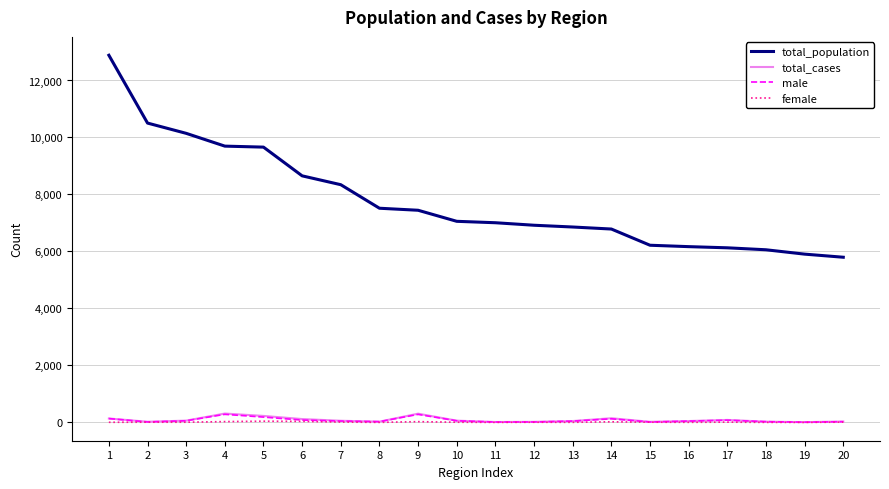

Which series has the largest range (max minus min)?

total_population